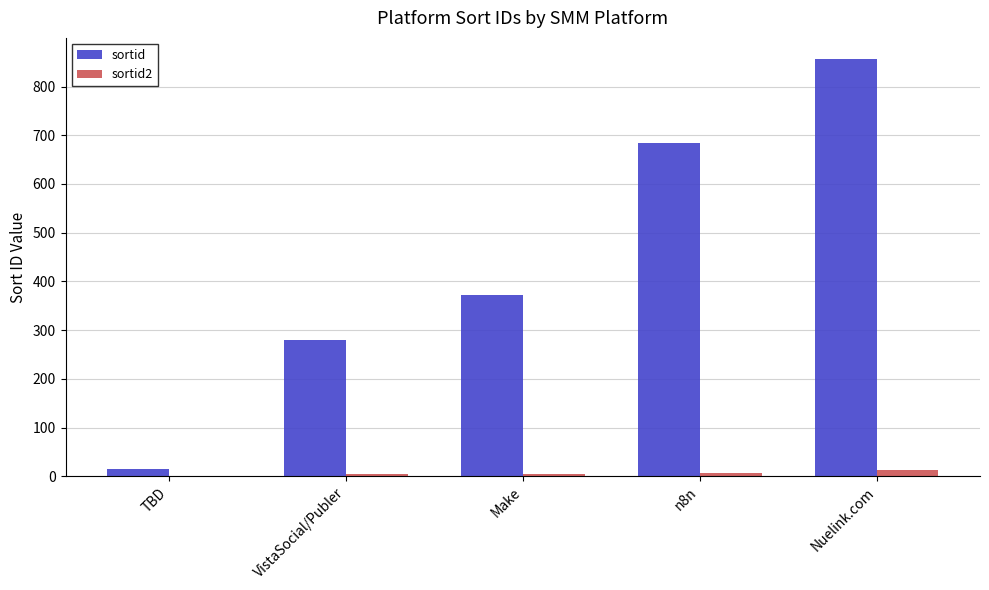

Is the value of sortid2 at n8n greater than the value of sortid at VistaSocial/Publer?

No